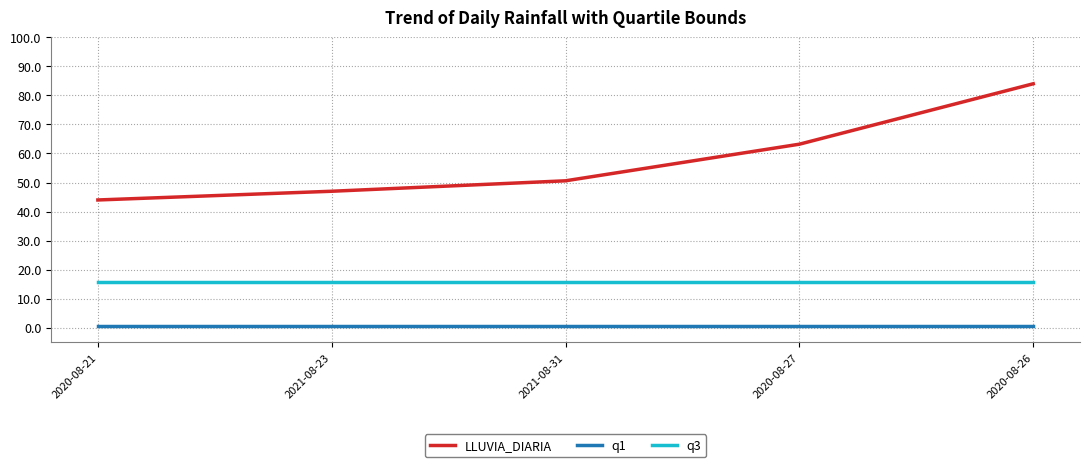

Read the LLUVIA_DIARIA value at 2020-08-27.

63.2